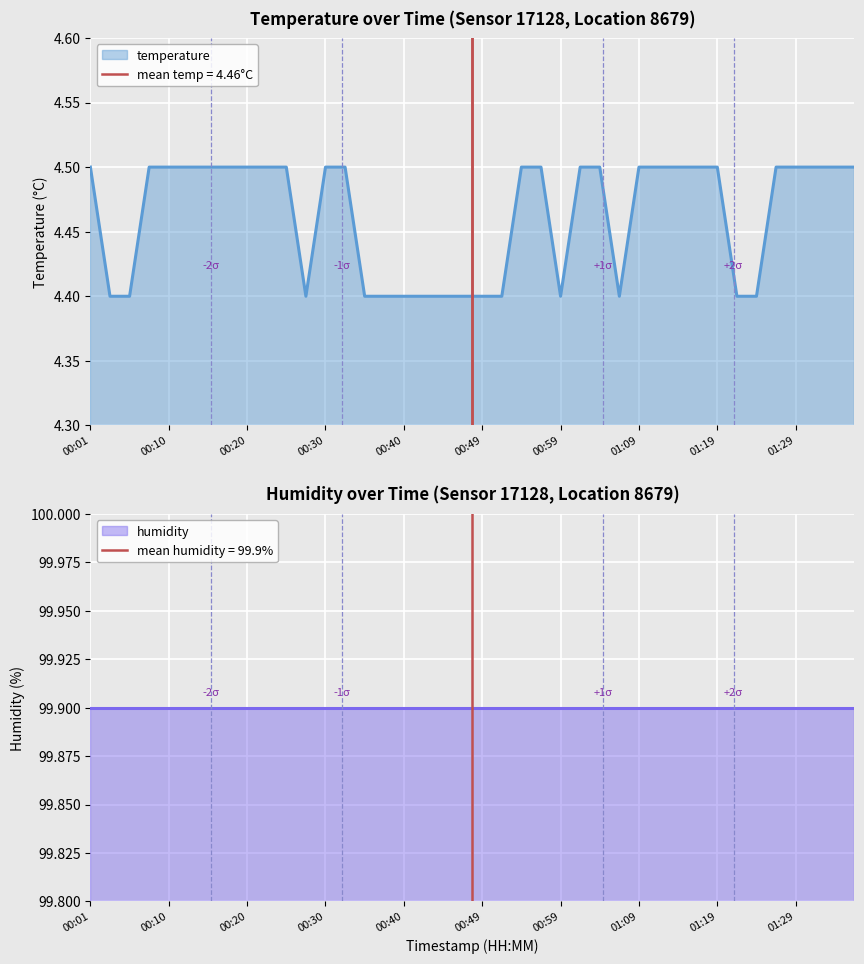

At which category does the chart reach its peak across all series?

00:01